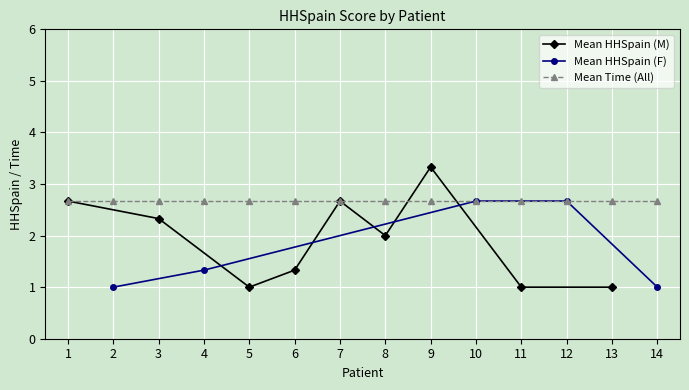

List the series in order of their overall mean, lowest first.

Mean HHSpain (F), Mean HHSpain (M), Mean Time (All)